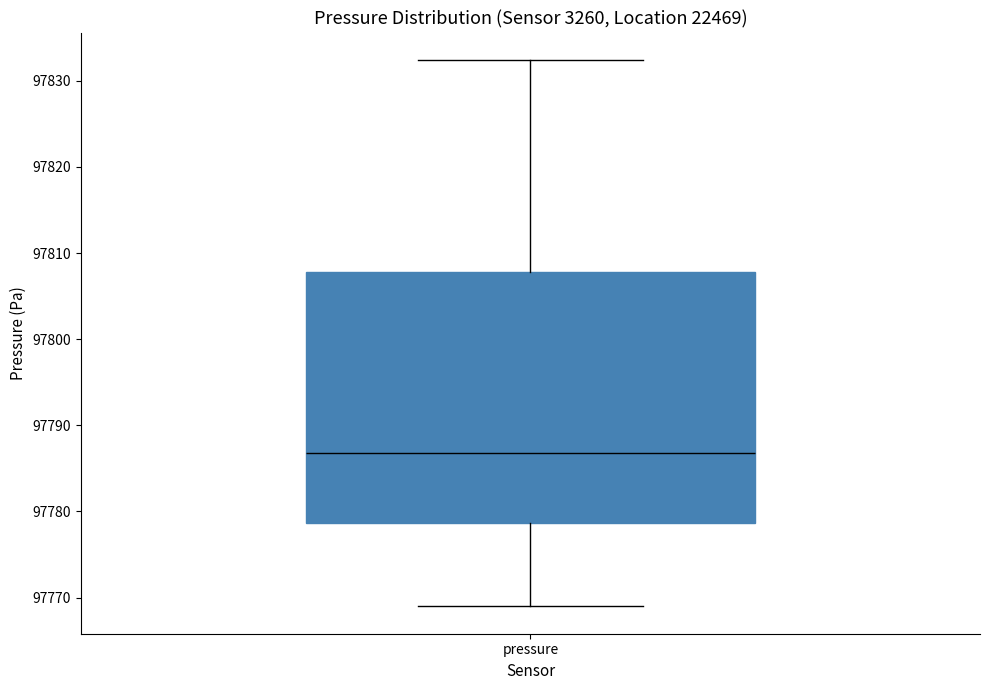

Read this box plot against the y-axis: the position of the median line, the range covered by the box, and the ends of both whiskers. The values are not printed on the chart, so give them approximately, as read against the axis.

median 97787, box 97779 to 97808, whiskers 97769 to 97832